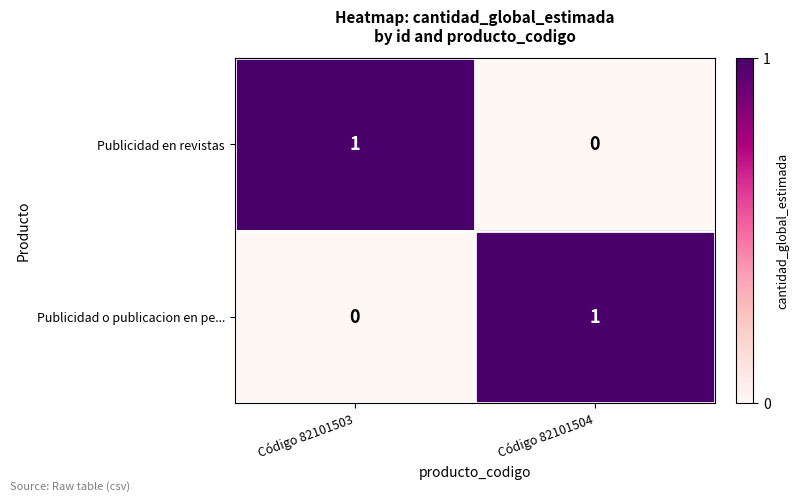

The Publicidad o publicacion en pe... series shows 0 at Código 82101503. True or false?

True